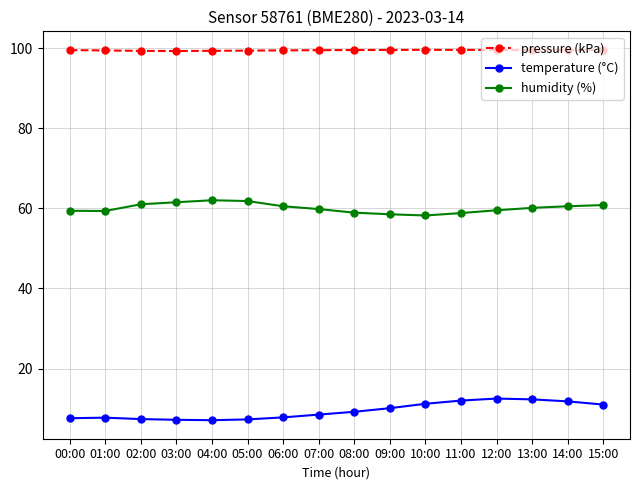

In pressure (kPa), how many points are lower than both neighbors (excluding endpoints)?

1